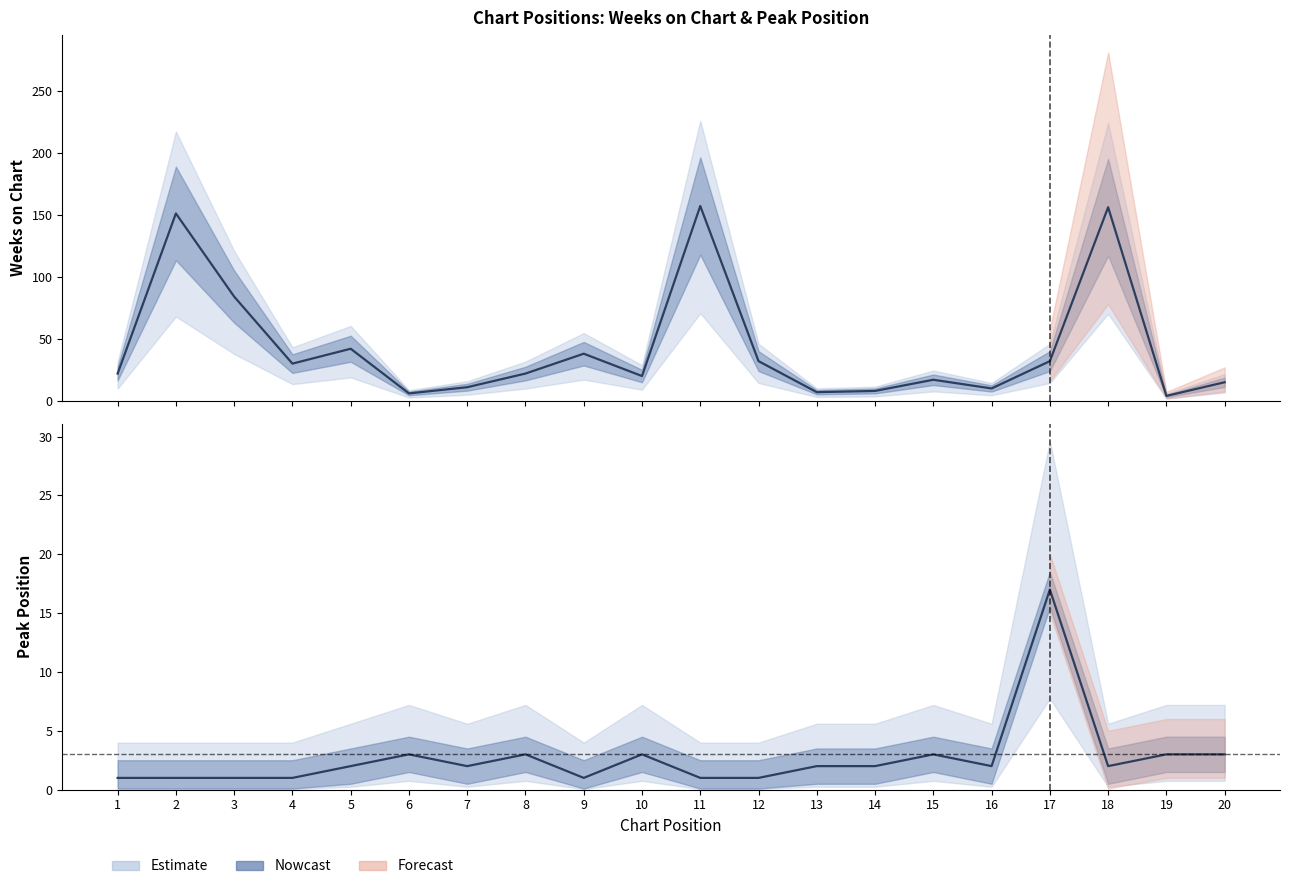

Which label corresponds to the smallest value in the chart?

1